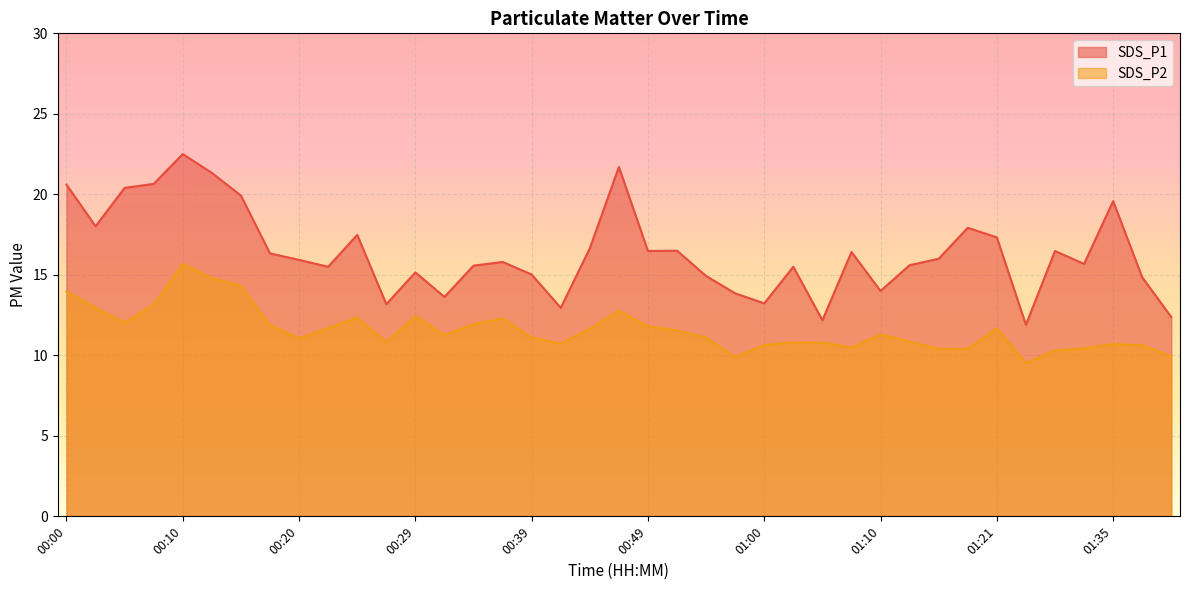

What is the average value of the SDS_P2 series?

11.6